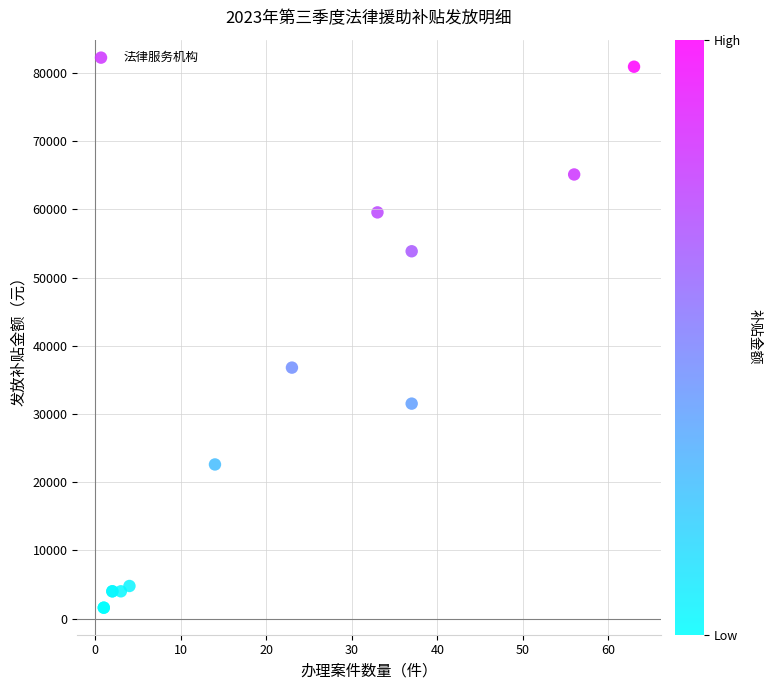

What Y value in the scatter plot is closest to 41260?

36800